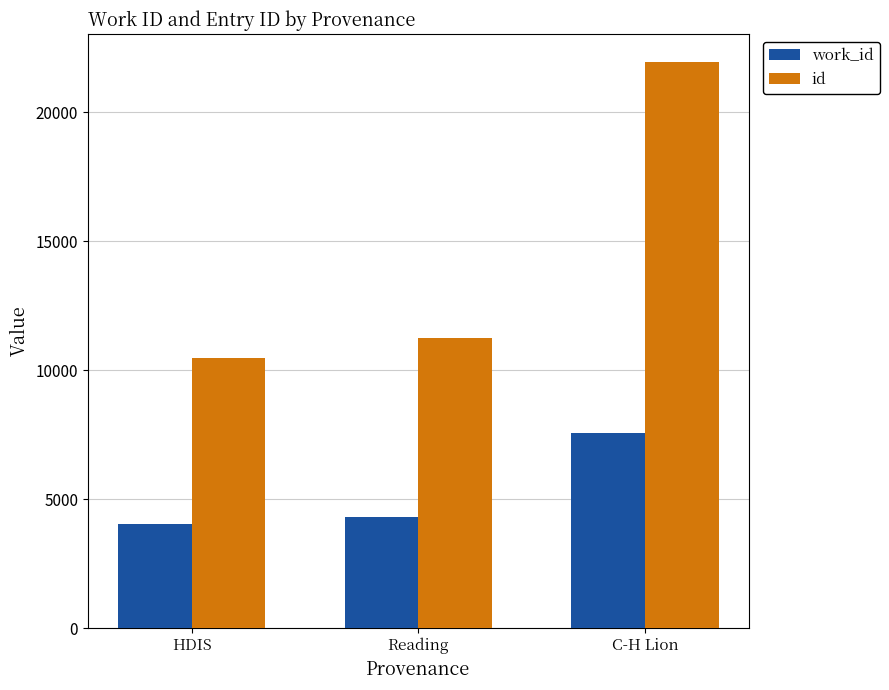

Is it true that id equals 19977 at Reading?

False